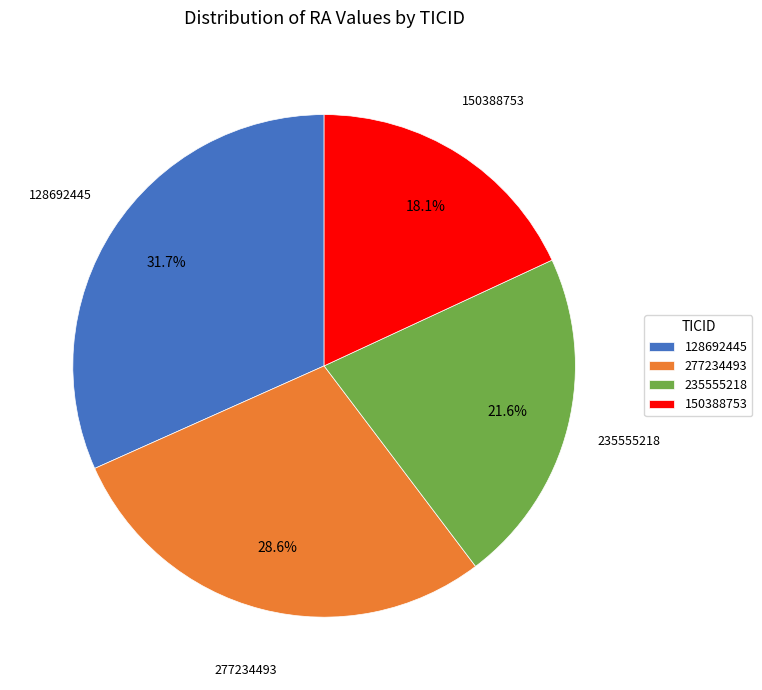

Which slice is the largest?

128692445